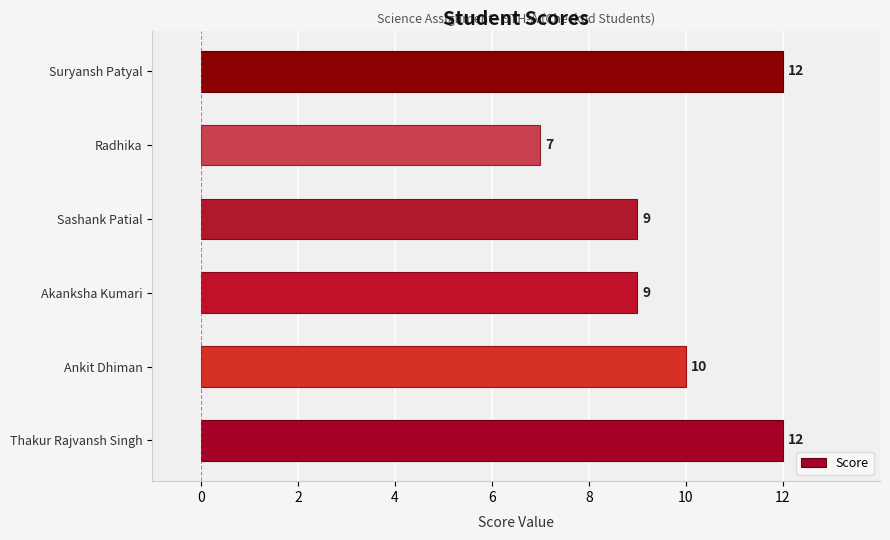

What is the ratio of the value at Ankit Dhiman to the value at Suryansh Patyal?

0.8